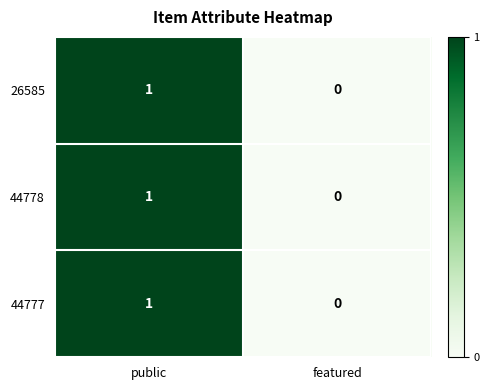

The value of 44777 at featured is 0. True or false?

True